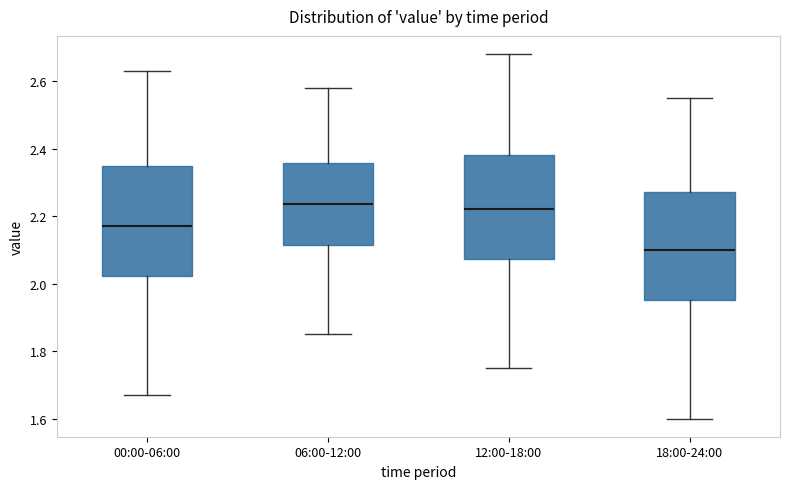

Where does the upper whisker of the box for 18:00-24:00 end on the y-axis? The values are not printed on the chart, so give them approximately, as read against the axis.

2.56